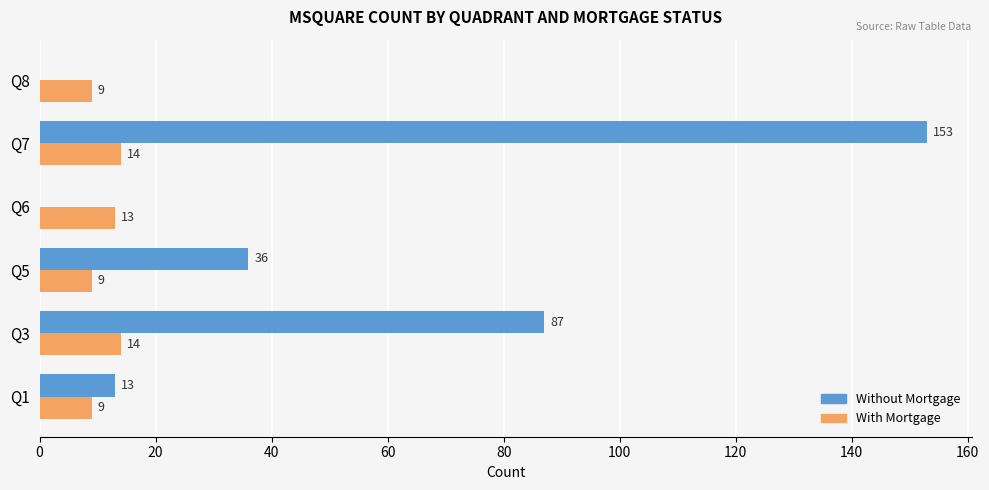

At which category is the sum across all series the highest?

Q7